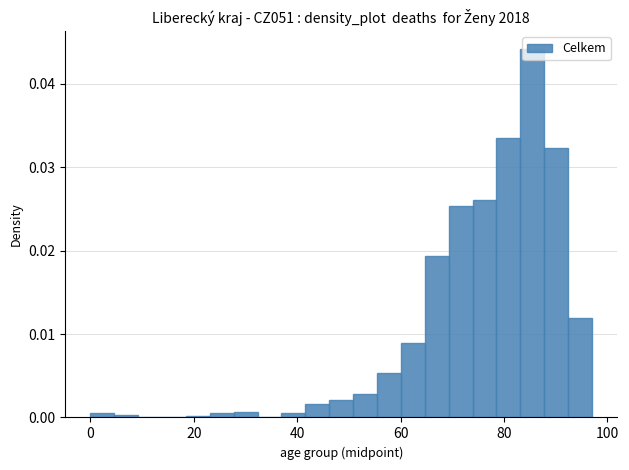

Read against the x-axis, roughly where is the centre of the tallest bar?

86